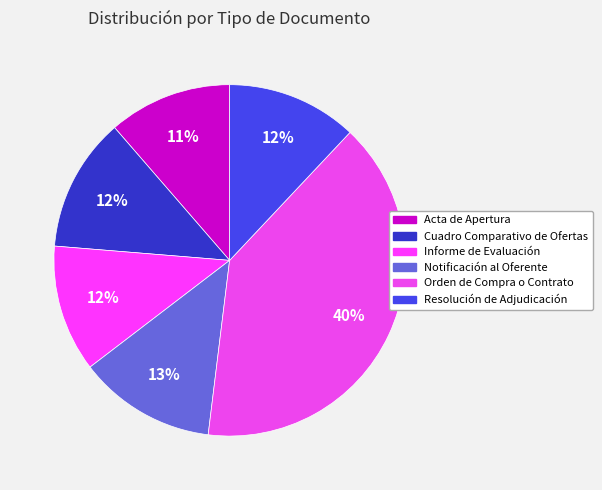

To the nearest percent, what percentage of the pie is Orden de Compra o Contrato?

40%